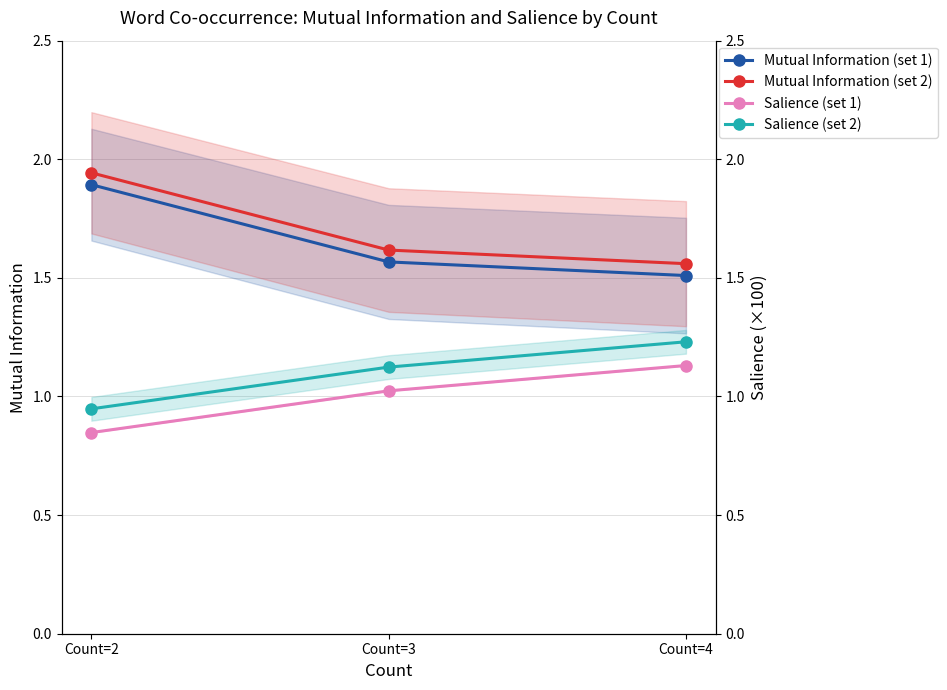

What is the total value across all series at Count=2?

5.6